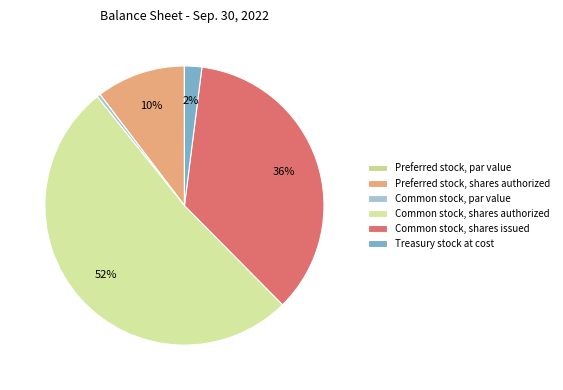

How many segments does this pie chart have?

6